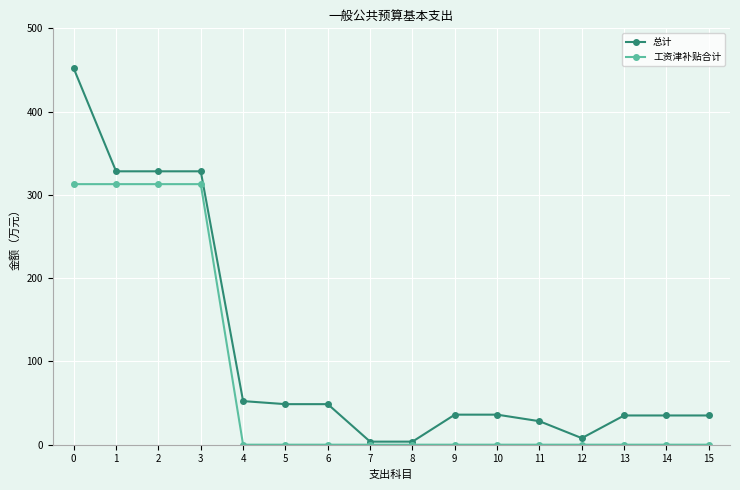

The 工资津补贴合计 series shows 148.6 at 12. True or false?

False